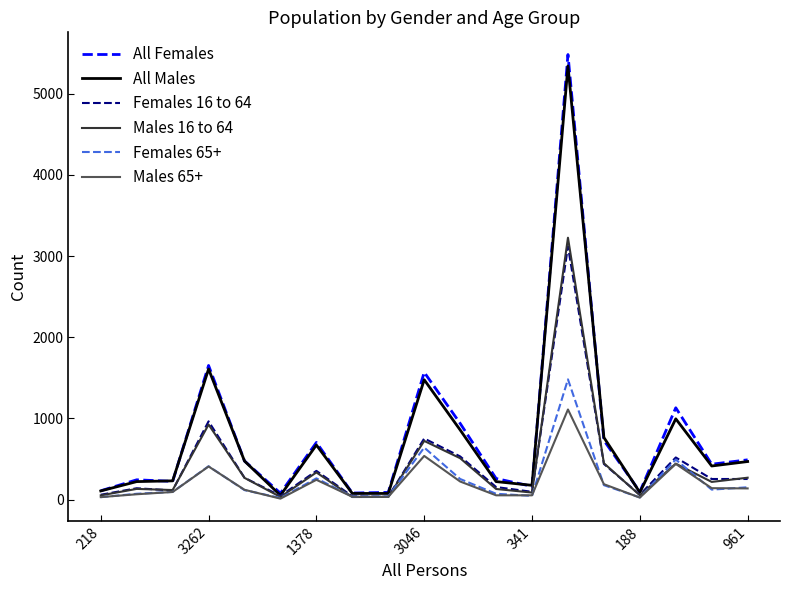

True or false: Males 65+ has more than 0 points higher than both neighbors.

True